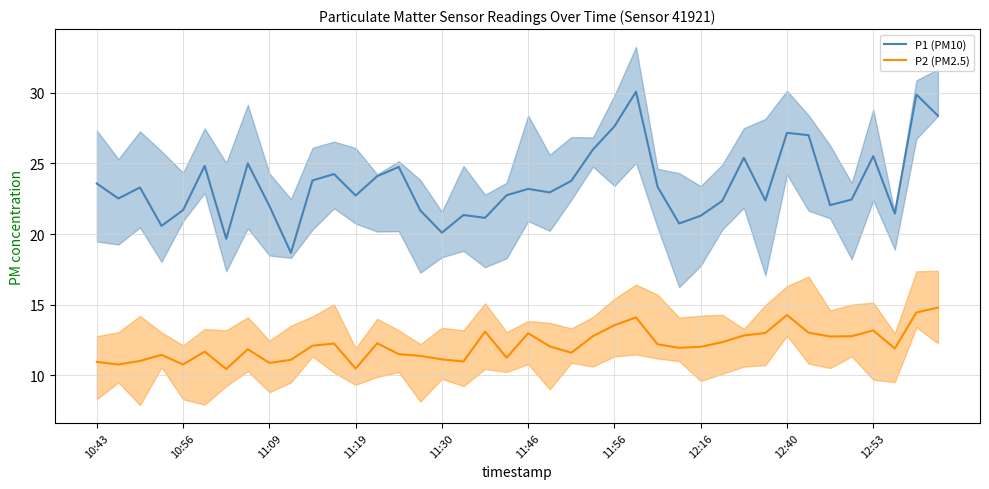

The P2 (PM2.5) series shows 2.9 at 11:46. True or false?

False